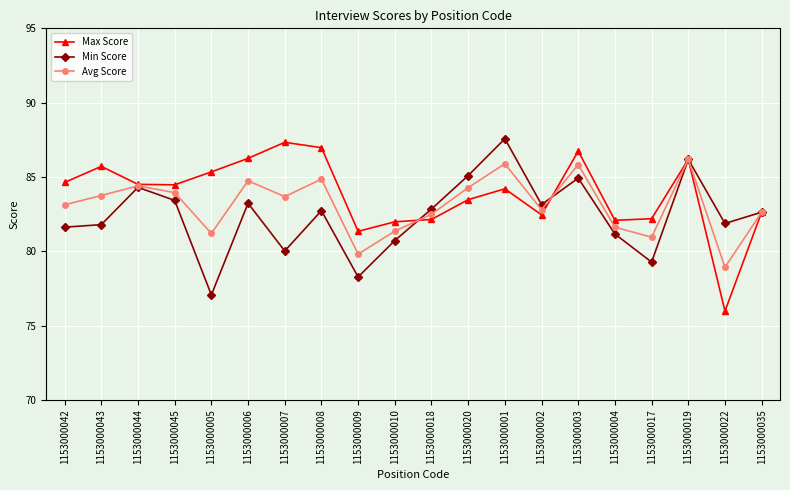

What is the label of the 18th point from the right?

1153000044